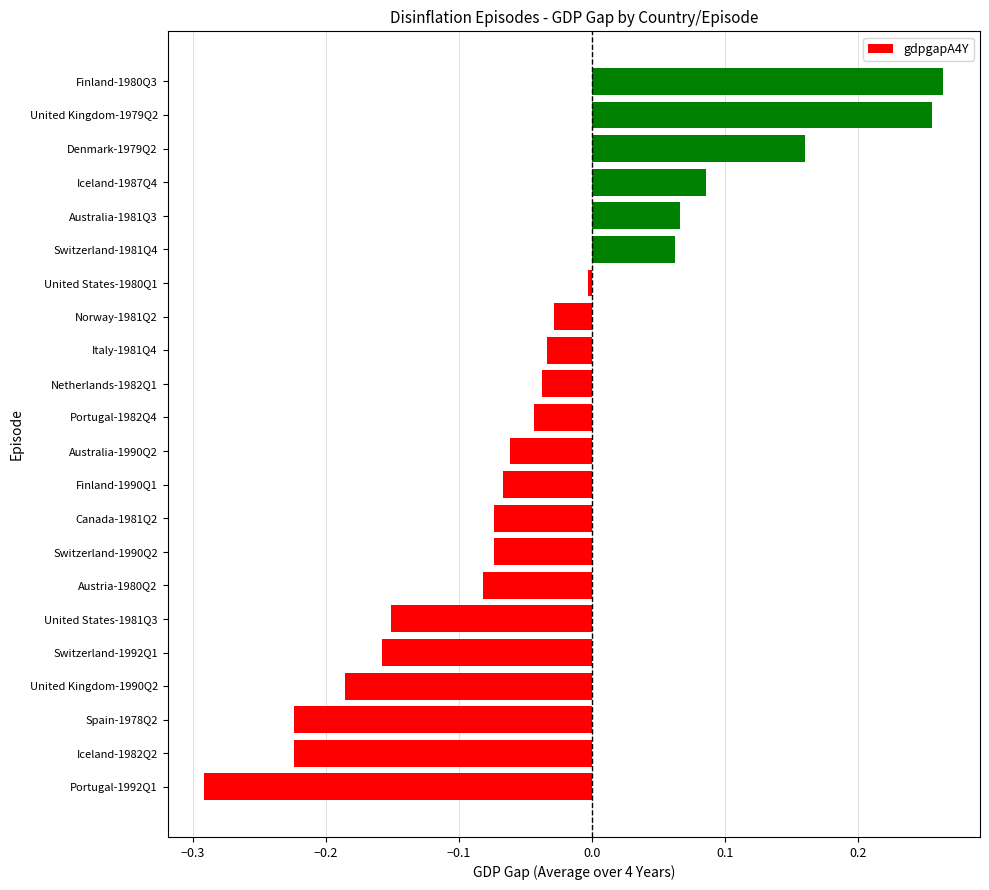

What is the difference between the maximum and minimum values?

0.6